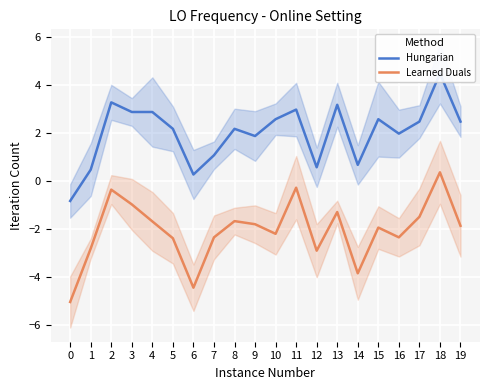

Is this an area chart (filled region under the line)?

No